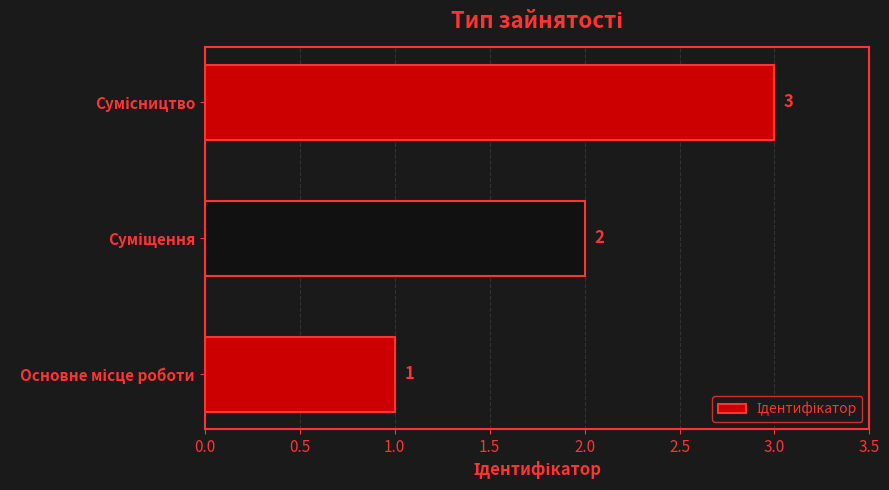

How many values are between 1 and 3?

3